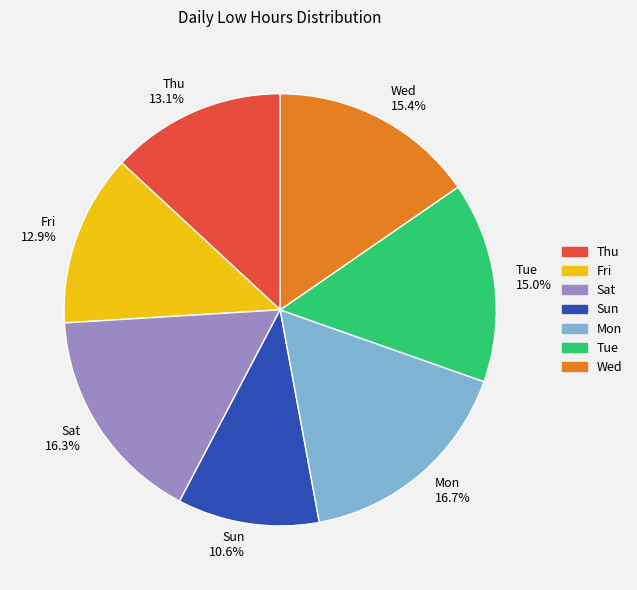

Combined, what portion of the pie is Sat and Wed?

31.7%